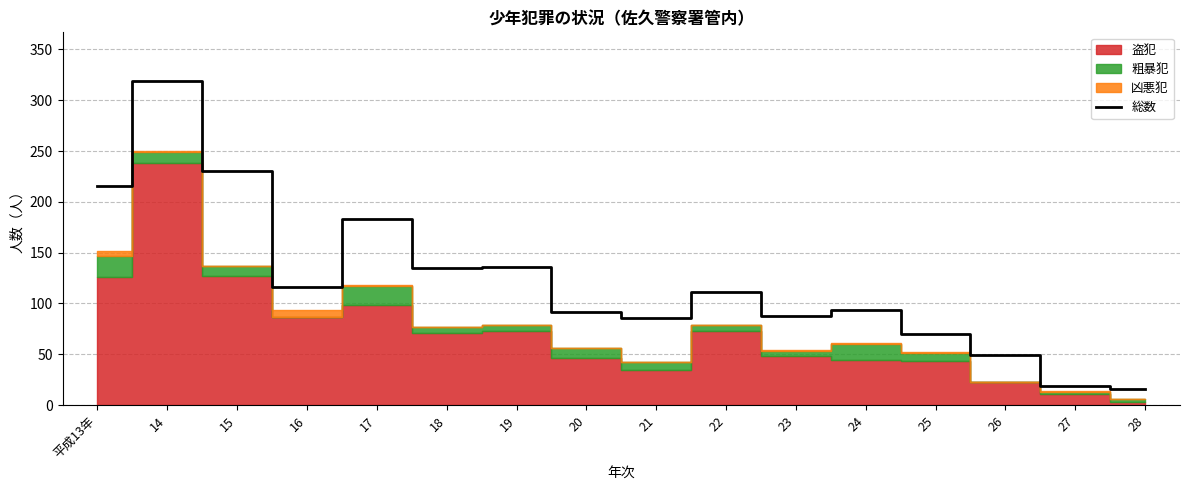

Reading right to left, list all the values displayed in this chart.

16	19	49	70	94	88	111	86	92	136	135	183	116	230	319	216